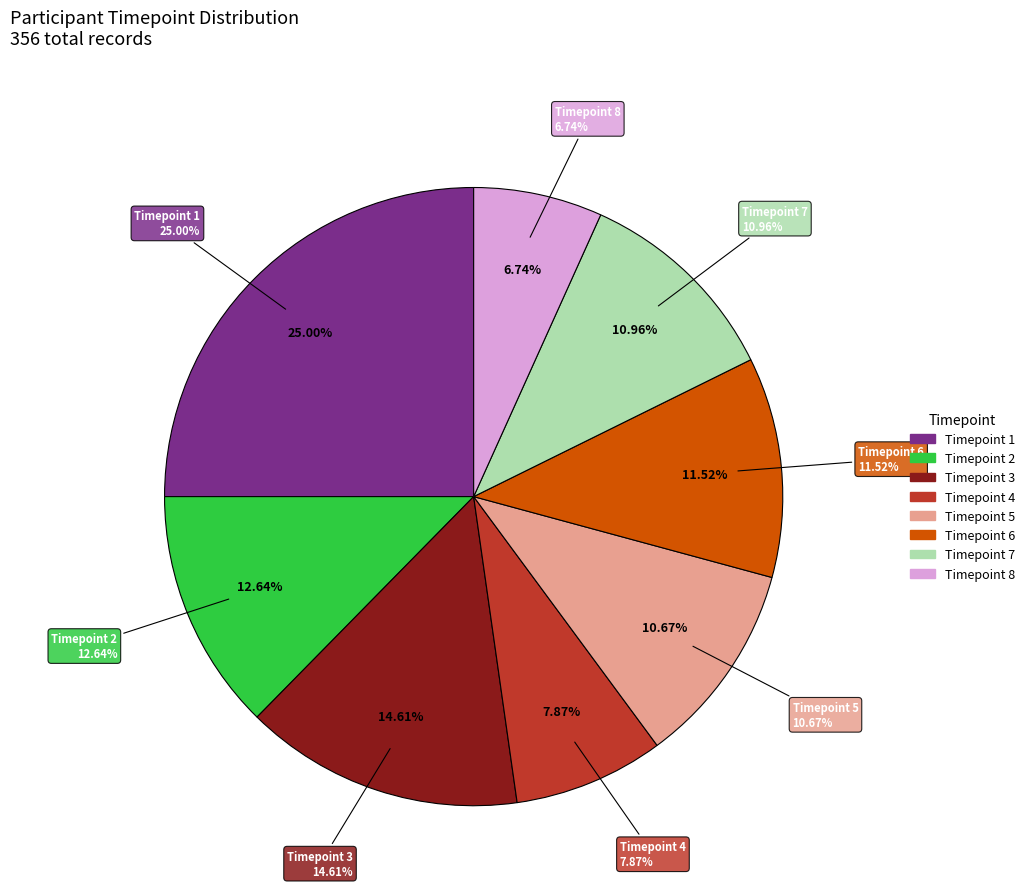

To the nearest percent, what portion does Timepoint 5 represent?

11%